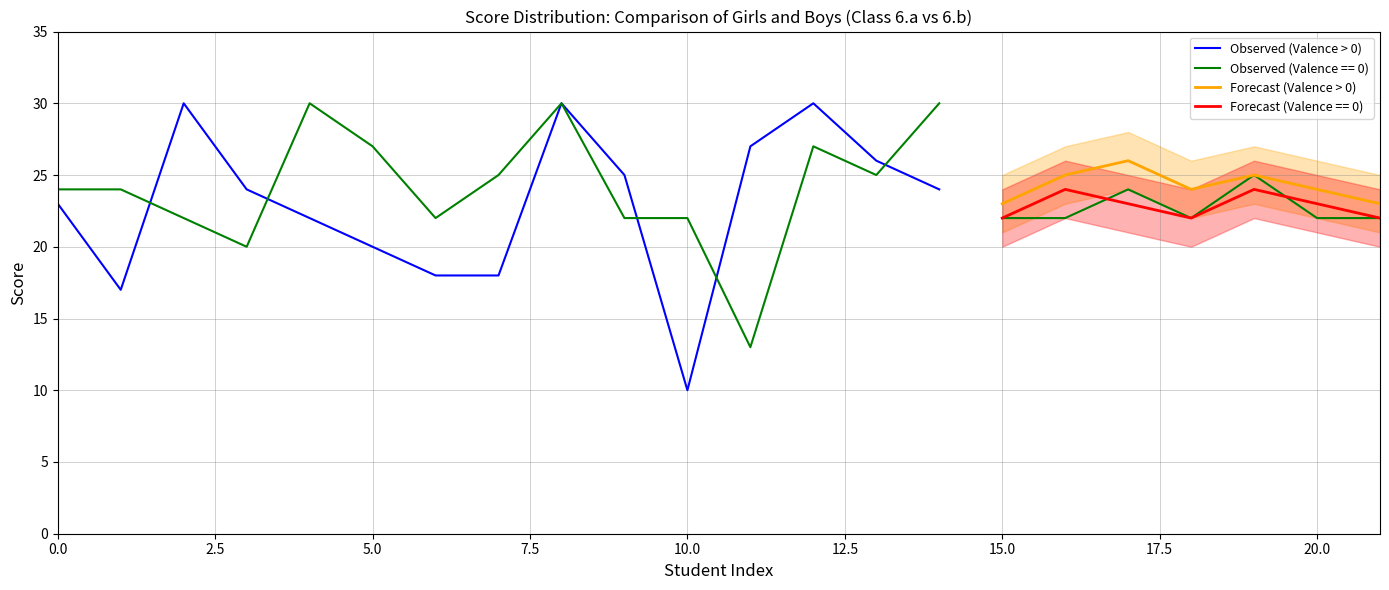

What is the value of the Observed (Valence > 0) point at the 19th from the left?

20